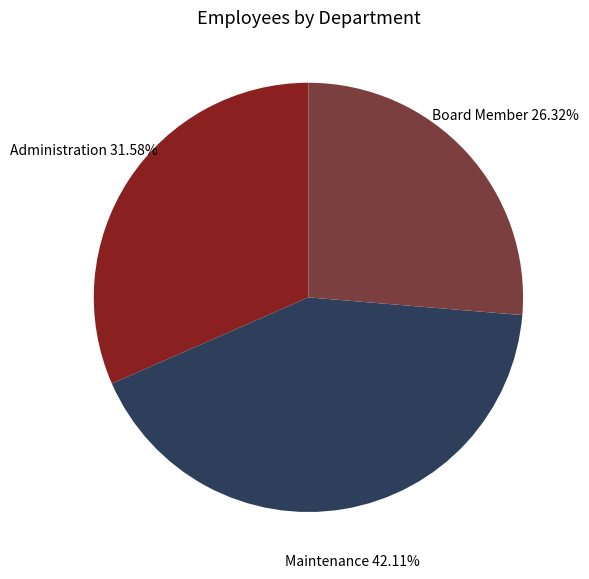

Count the number of slices in the pie.

3